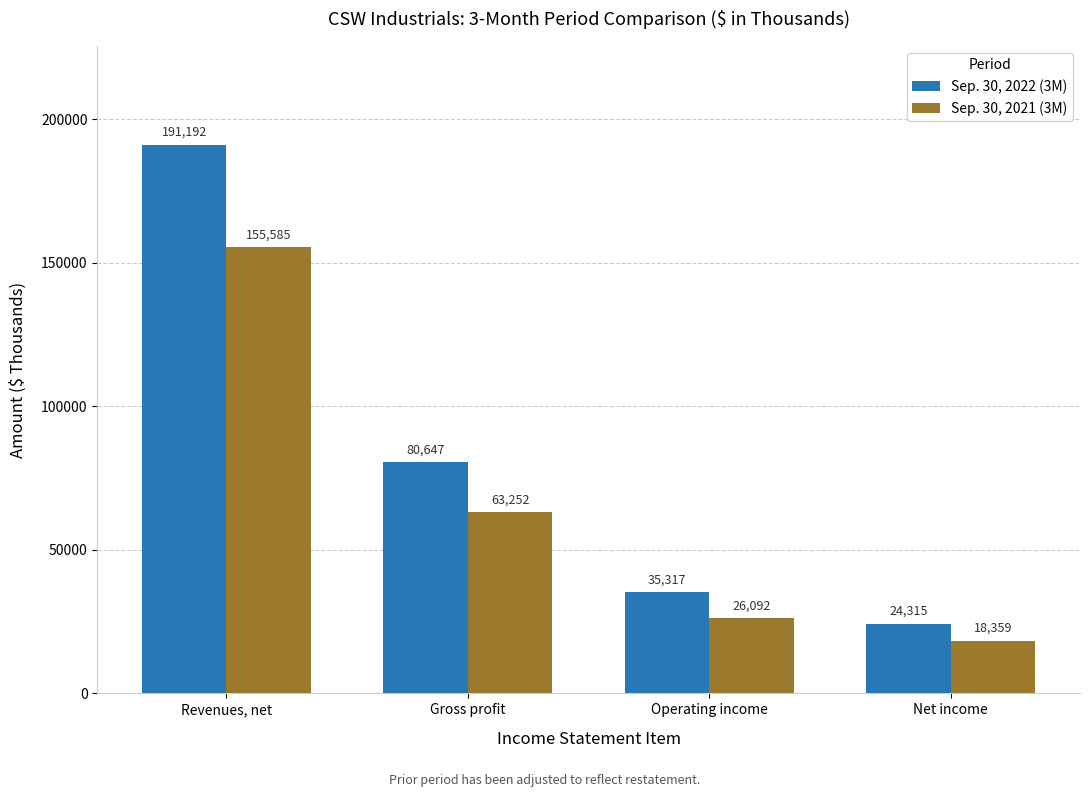

The value of Sep. 30, 2021 (3M) at Operating income is 26092. True or false?

True